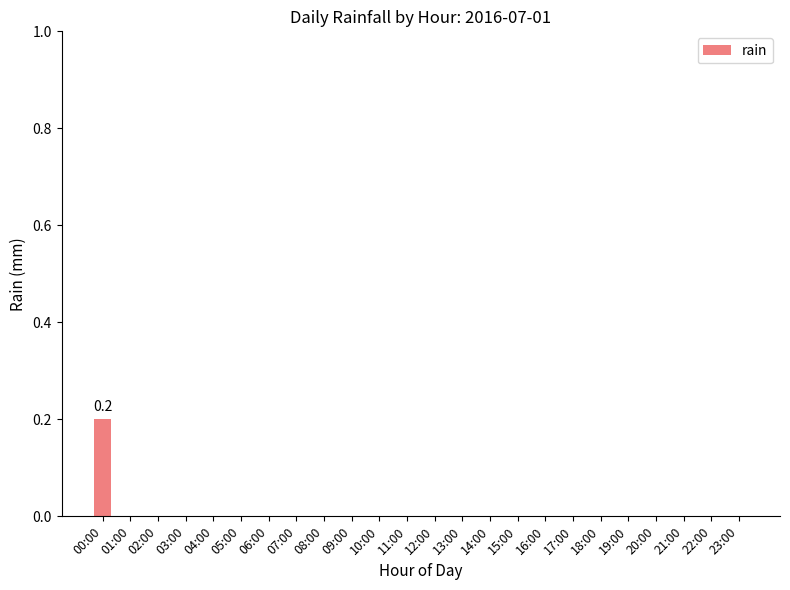

At which category does the chart reach its peak across all series?

00:00